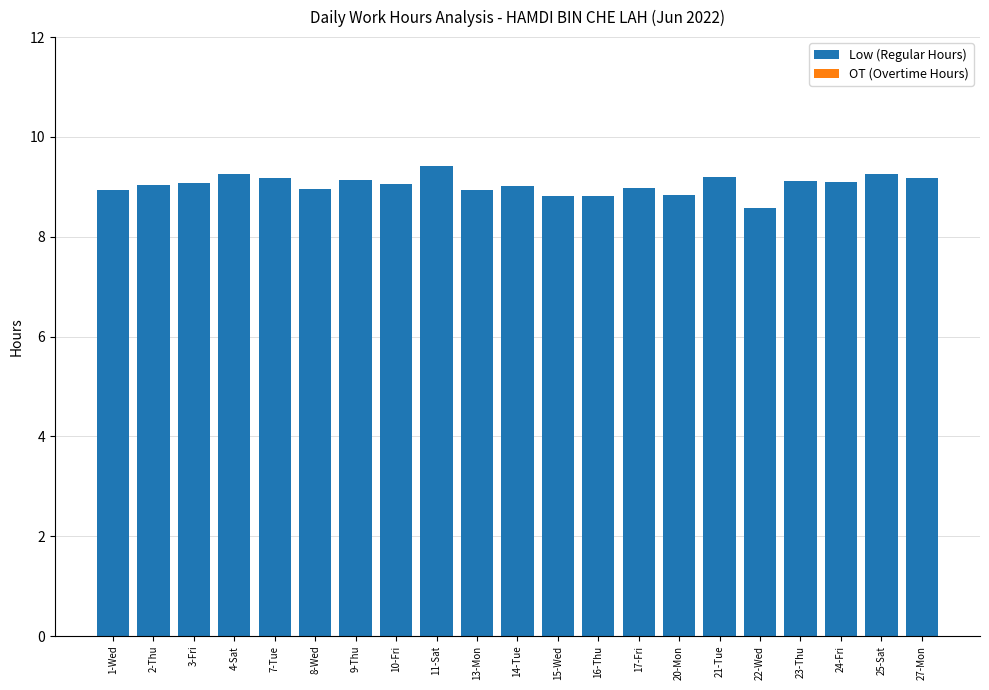

At which label is the value closest to 8?

22-Wed